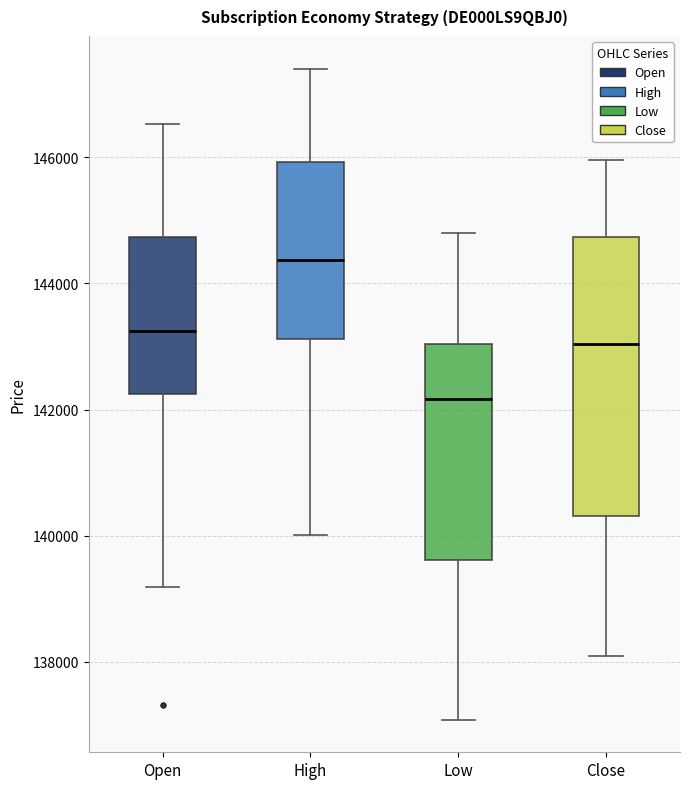

Reading left to right, read every box against the y-axis: the position of its median line, the range the box covers, and the ends of its whiskers. The values are not printed on the chart, so give them approximately, as read against the axis.

Open: median 143200, box 142200 to 144800, whiskers 139200 to 146600
High: median 144400, box 143200 to 146000, whiskers 140000 to 147400
Low: median 142200, box 139600 to 143000, whiskers 137000 to 144800
Close: median 143000, box 140400 to 144800, whiskers 138000 to 146000